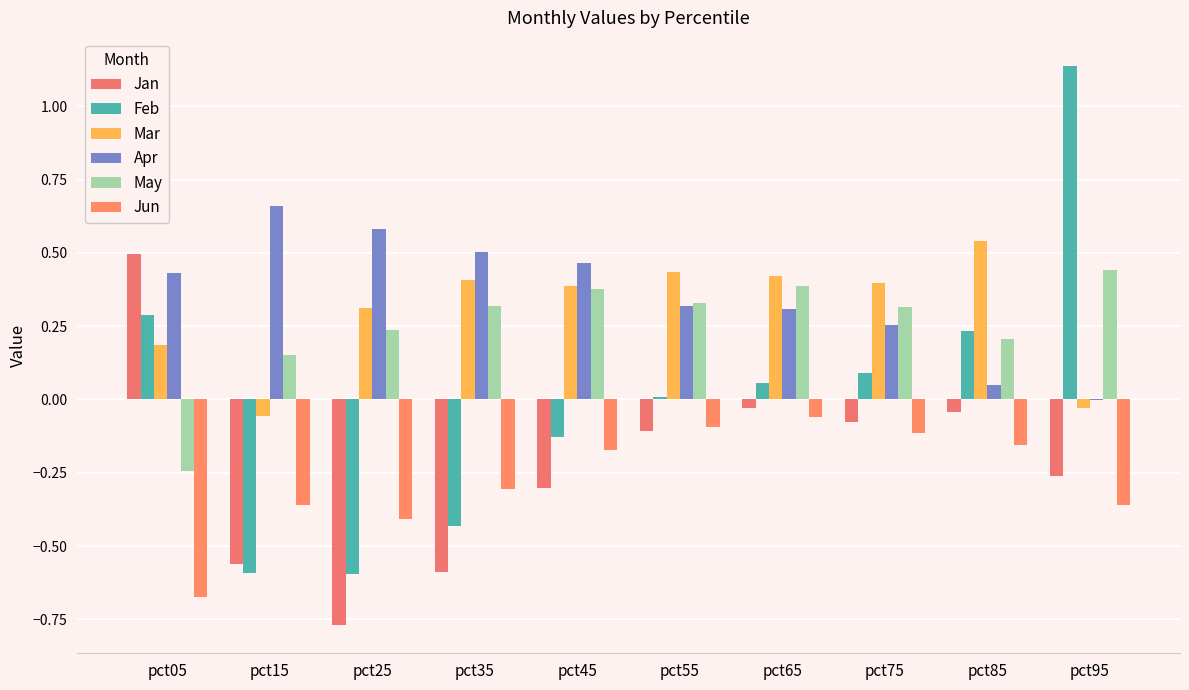

Are the bars grouped side by side (vs. stacked)?

Yes